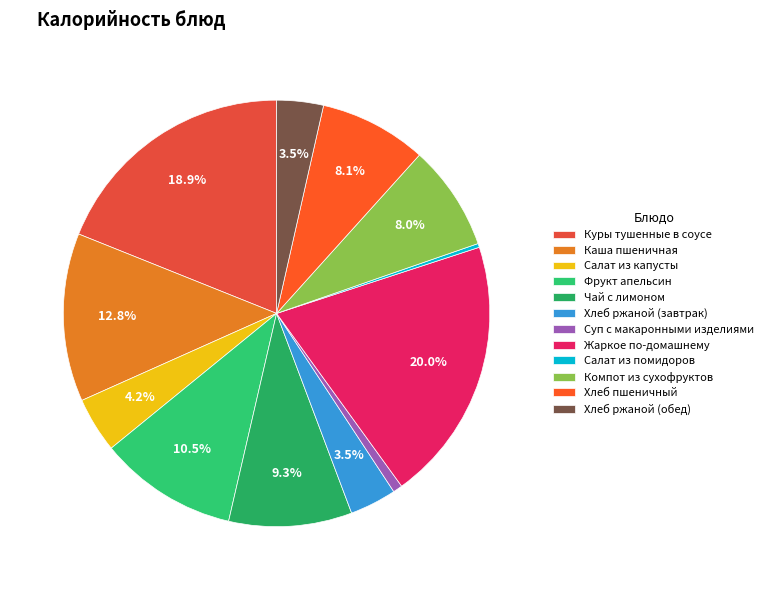

To the nearest percent, what percentage of the pie is Жаркое по-домашнему?

20%